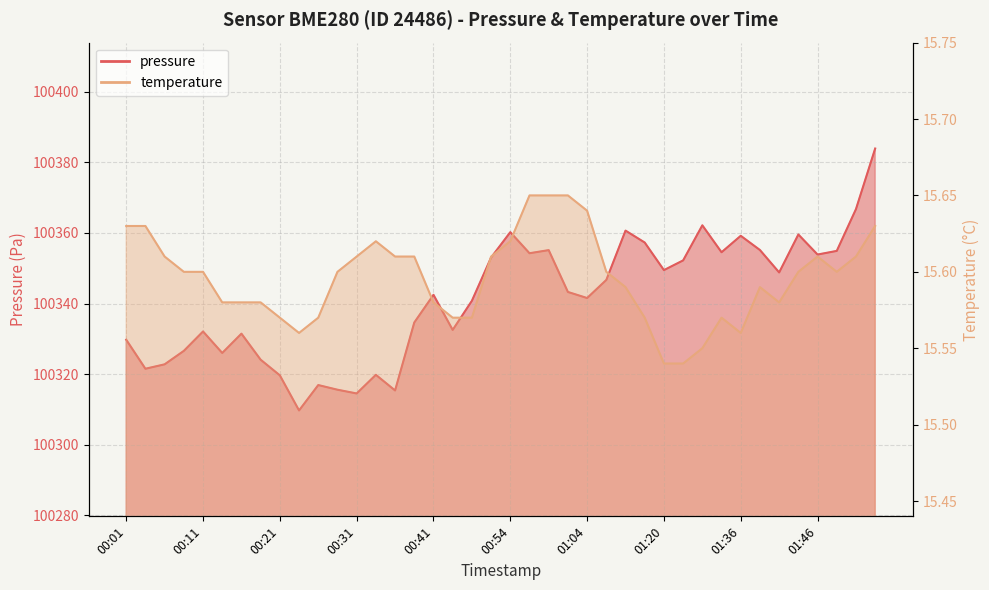

Count the number of data series in this chart.

2